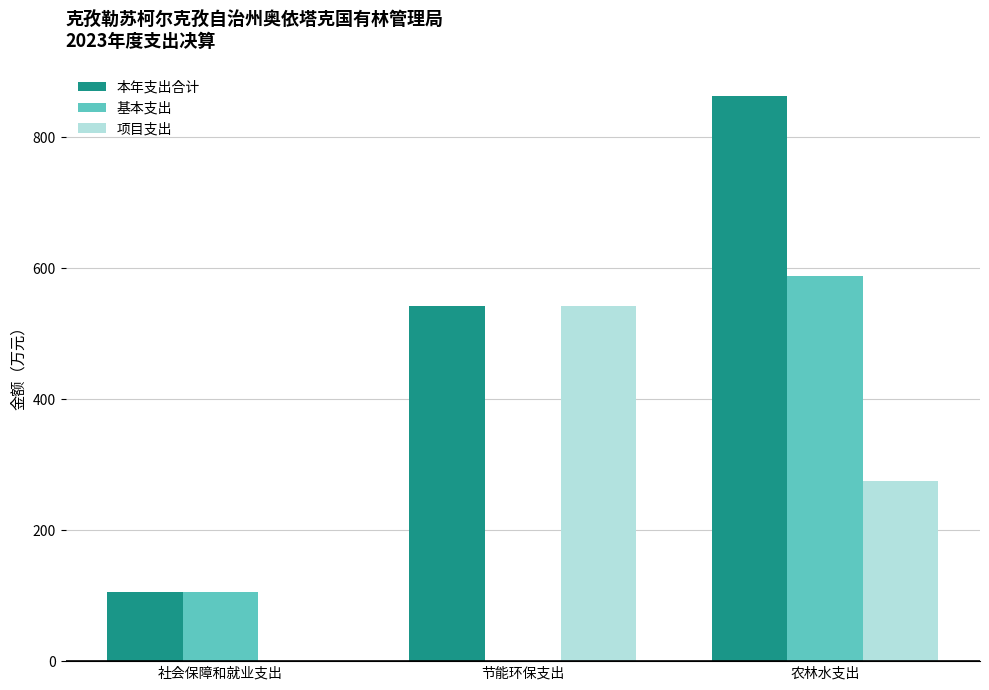

Which series has the widest spread of values?

本年支出合计